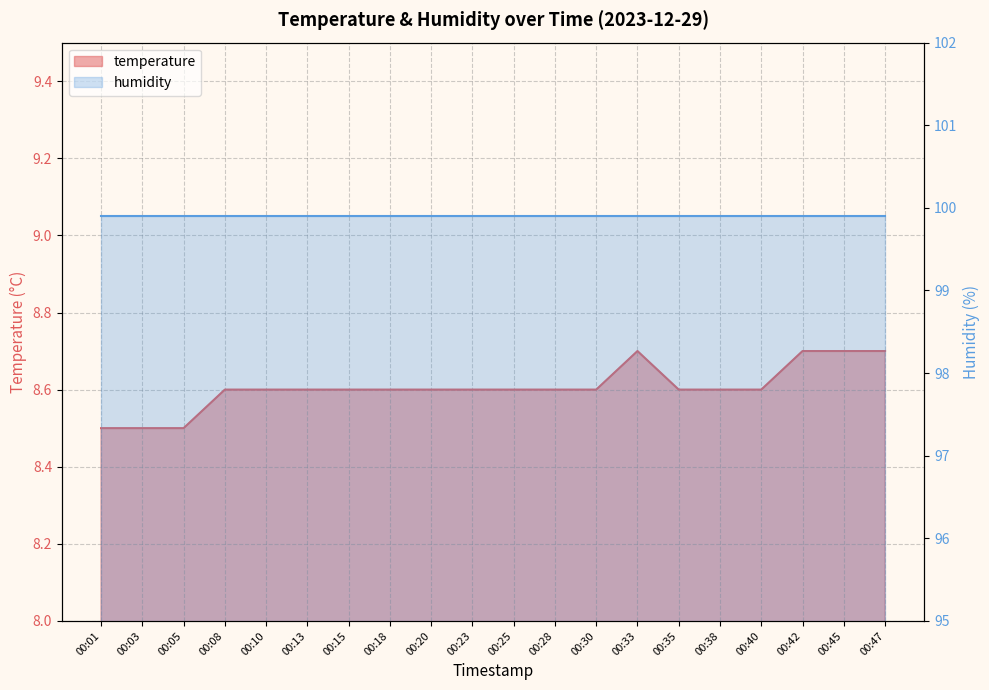

What is the greatest value displayed?

8.7